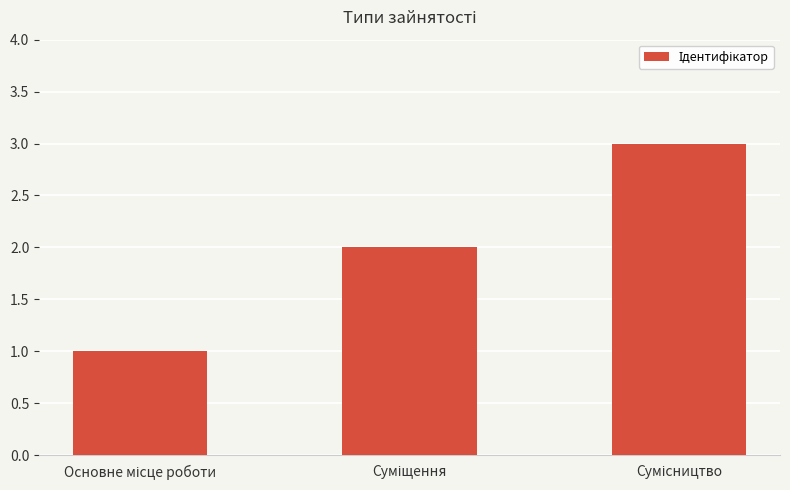

What is the greatest value displayed?

3